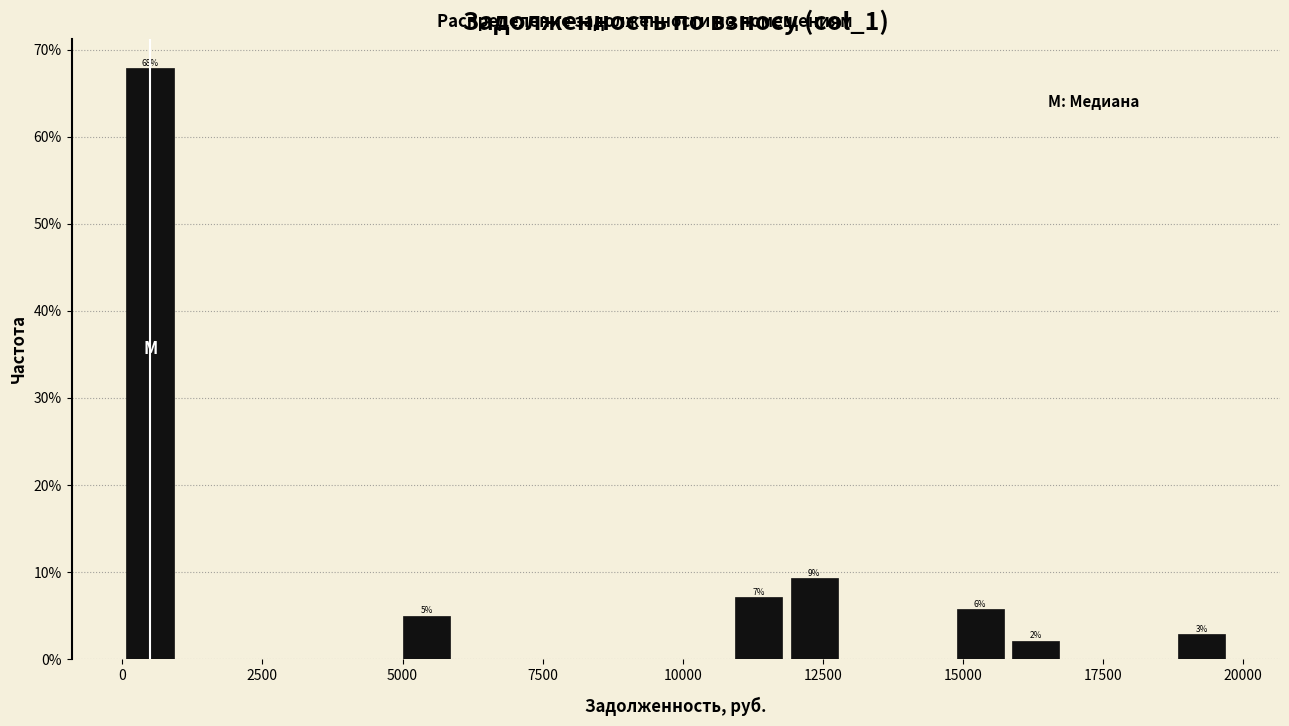

Around what value on the x-axis is the tallest bar? Give the approximate position of its centre, as read against the axis.

500